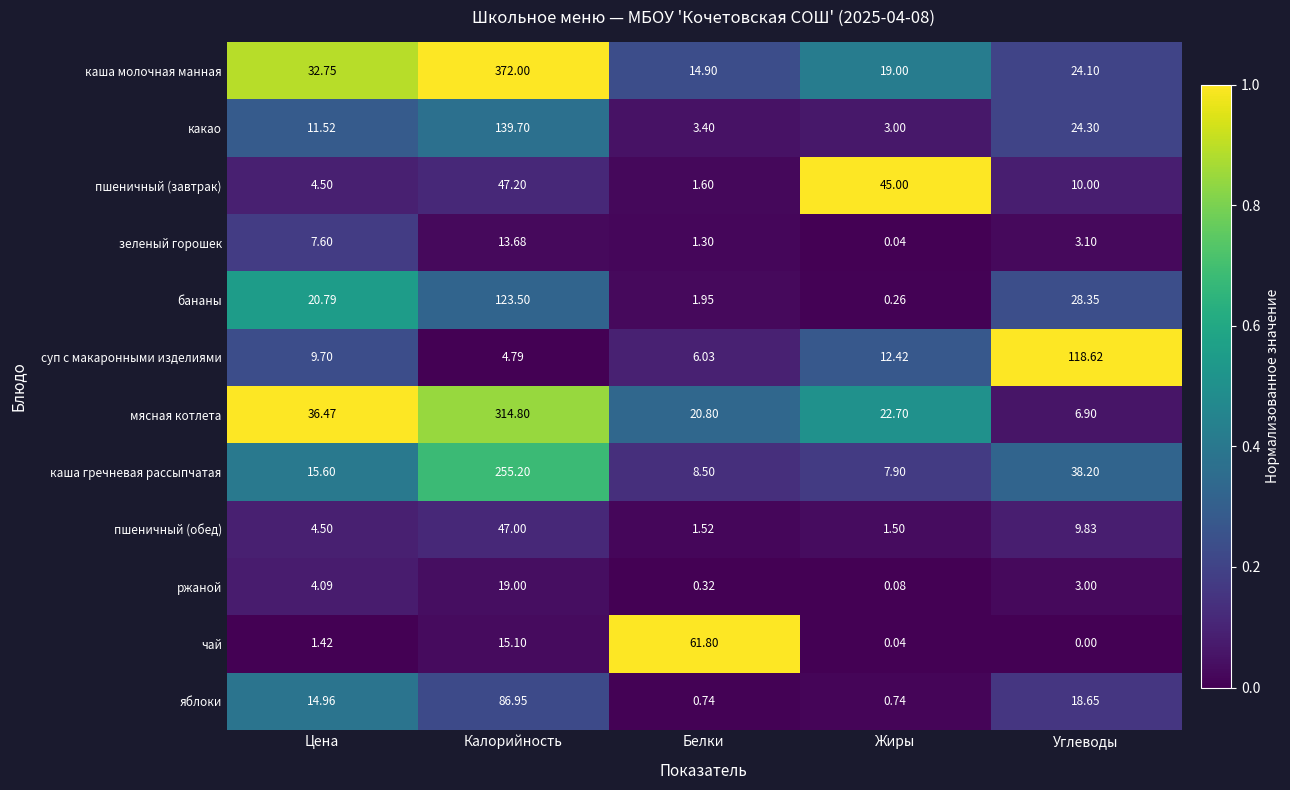

Which series has the largest range (max minus min)?

каша молочная манная